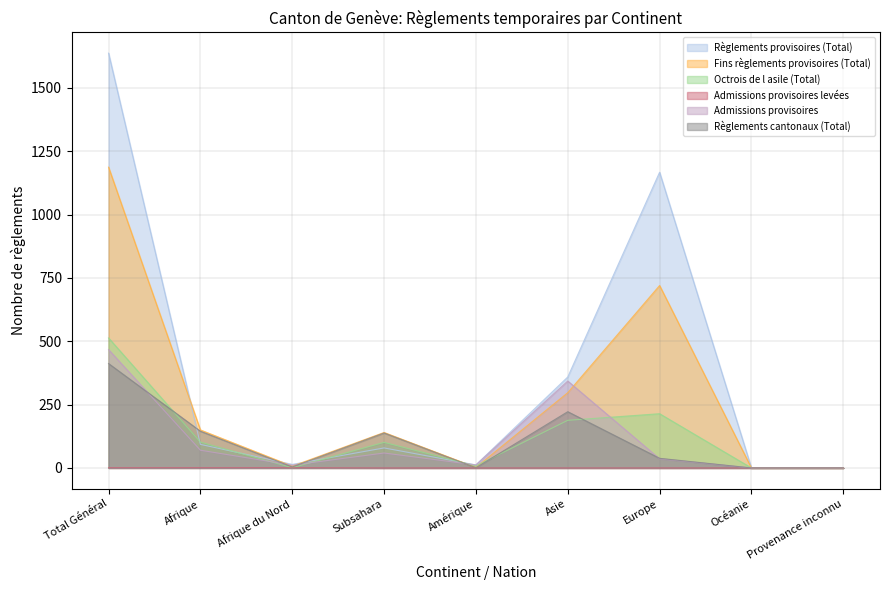

What position from the left is Provenance inconnu?

9